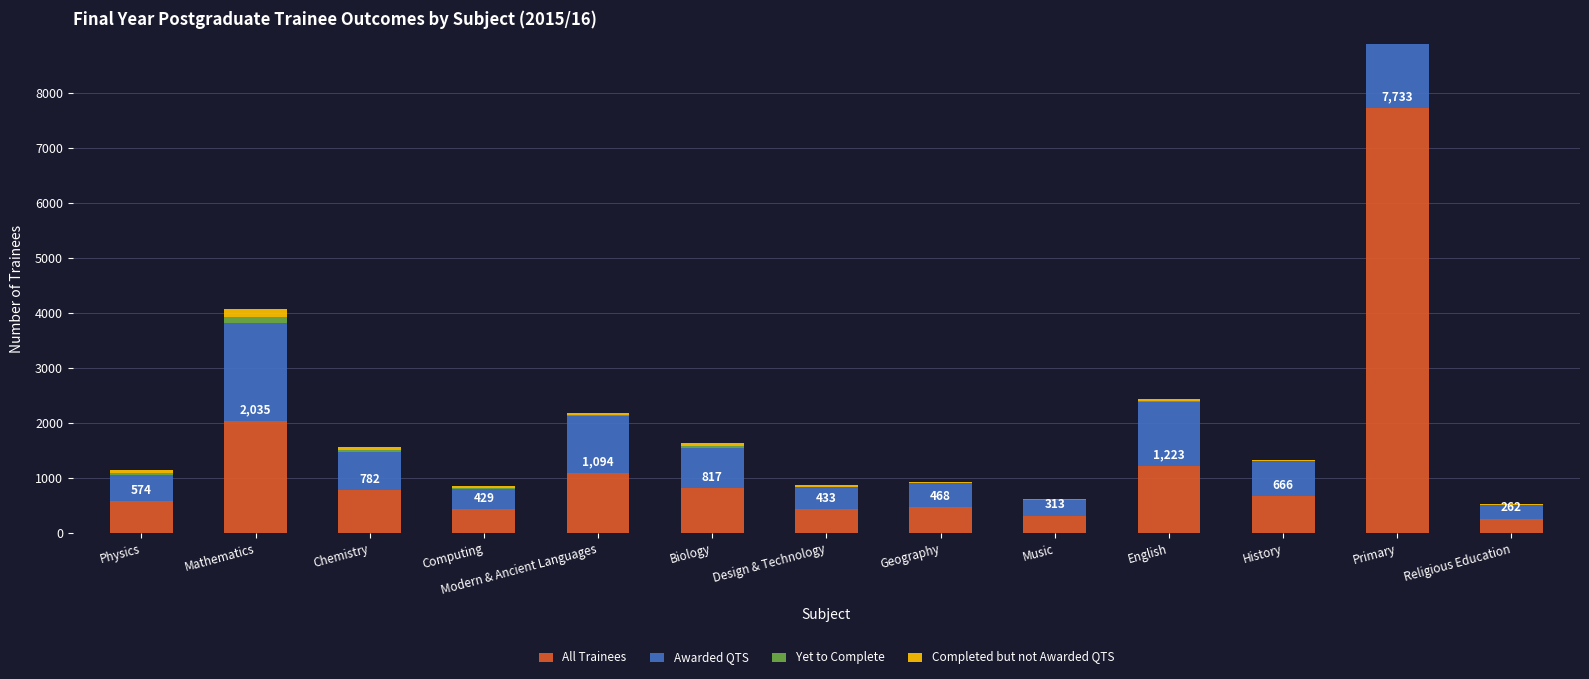

Is it true that Completed but not Awarded QTS equals 100 at Primary?

False